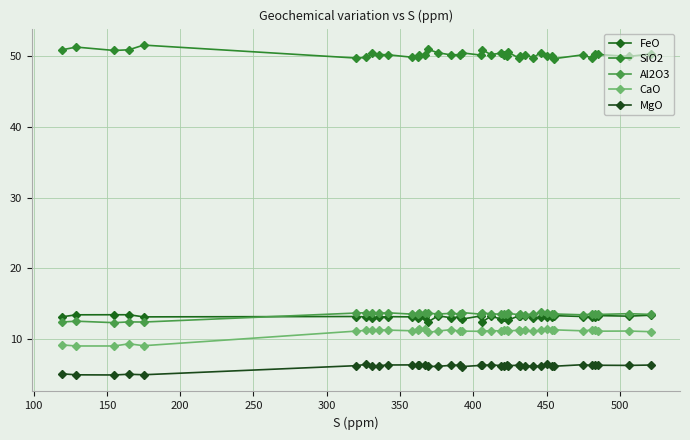

What is the sum of all FeO values?

525.5